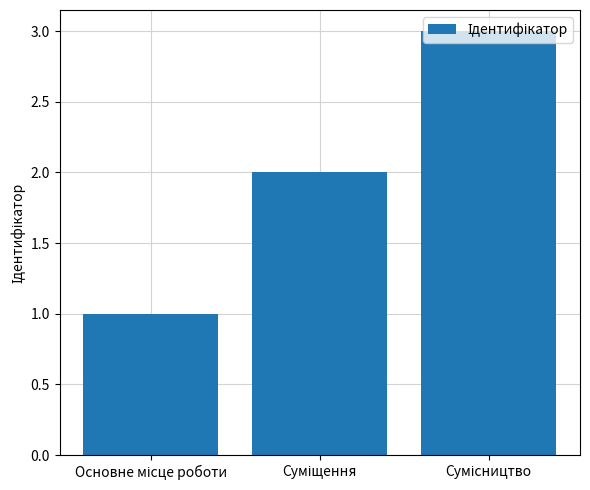

What is the sum of all values?

6